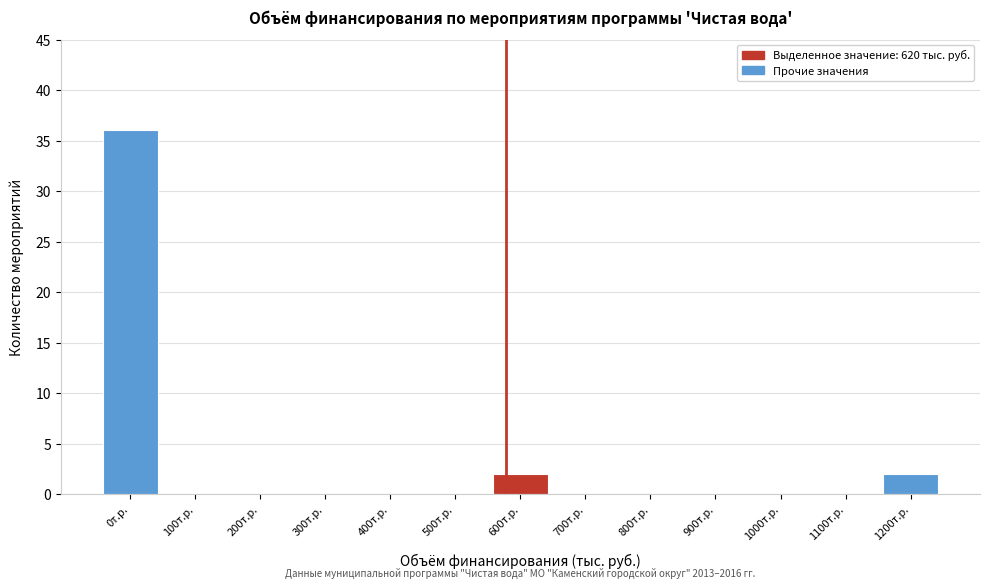

Reading left to right, transcribe all the data shown in this chart.

0т.р.=36	100т.р.=0	200т.р.=0	300т.р.=0	400т.р.=0	500т.р.=0	600т.р.=2	700т.р.=0	800т.р.=0	900т.р.=0	1000т.р.=0	1100т.р.=0	1200т.р.=2